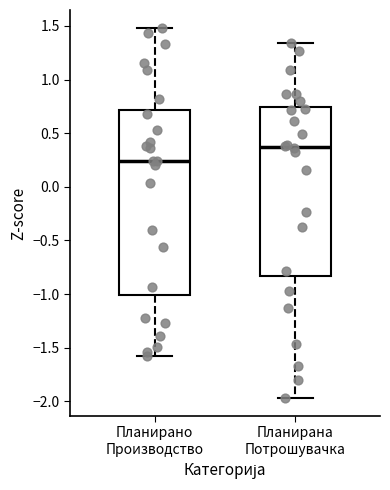

Where does the lower whisker of the box for Планирана Потрошувачка end on the y-axis? The values are not printed on the chart, so give them approximately, as read against the axis.

-1.95